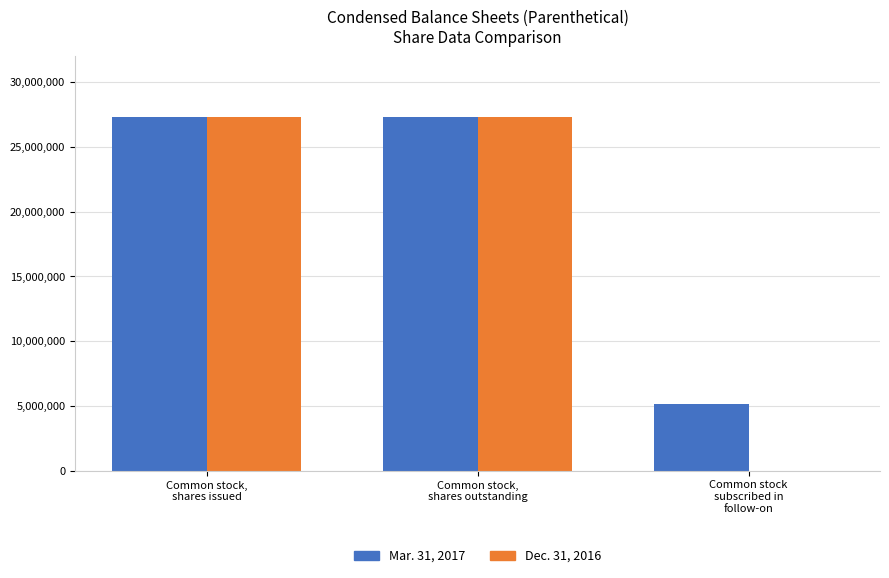

What is the maximum value shown in the chart?

27324154